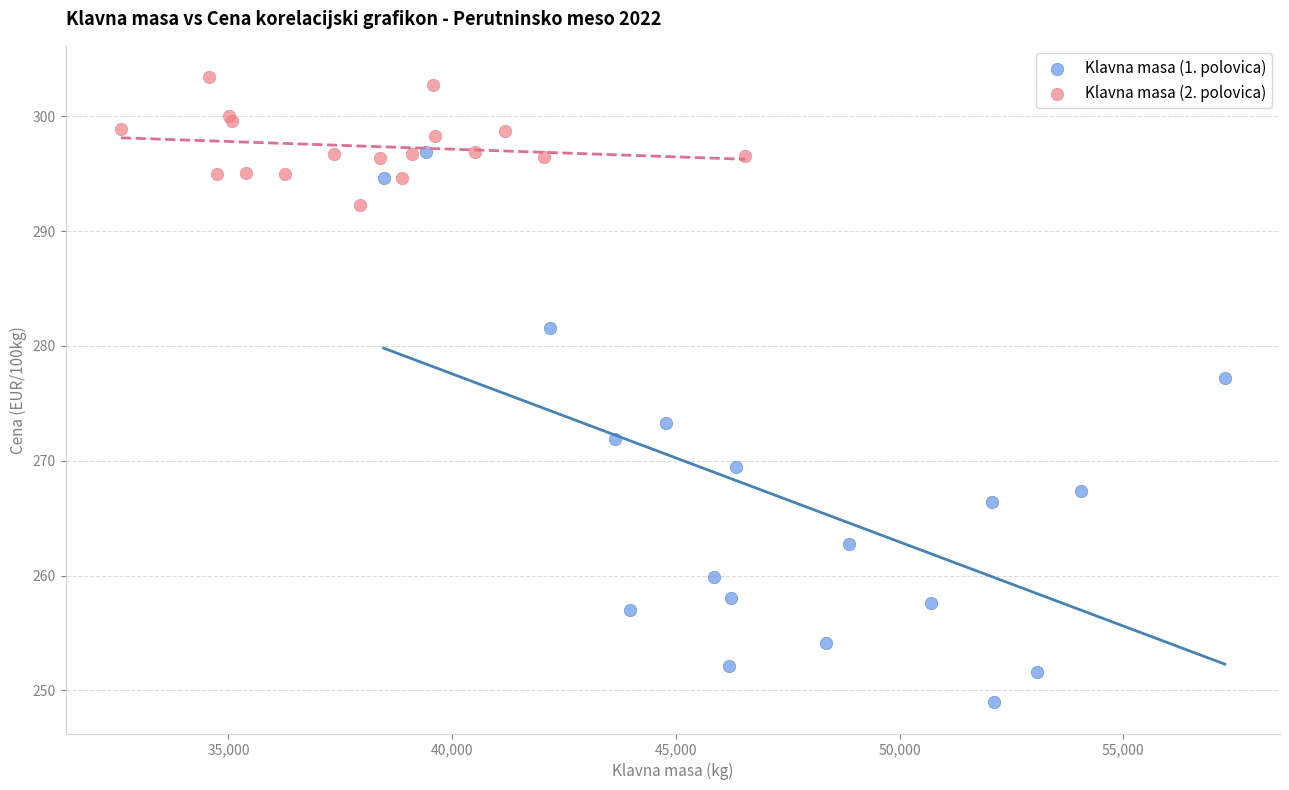

What are all the series names shown in the legend?

Klavna masa (1. polovica), Klavna masa (2. polovica)